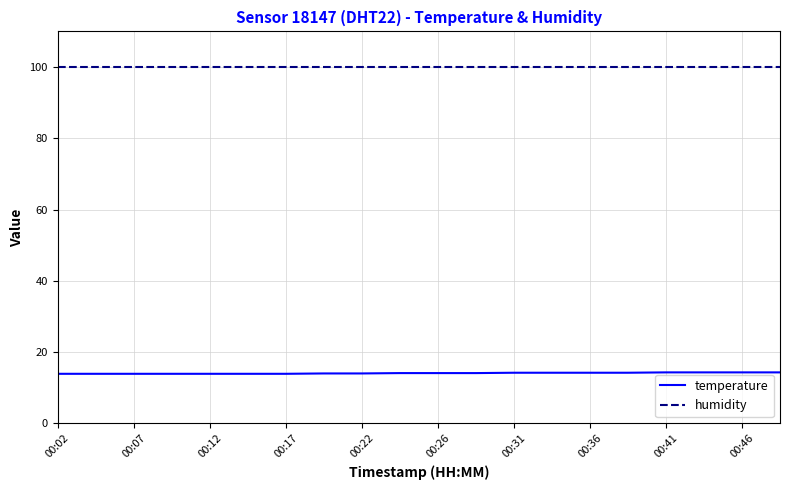

Which series has the largest total across all categories?

humidity